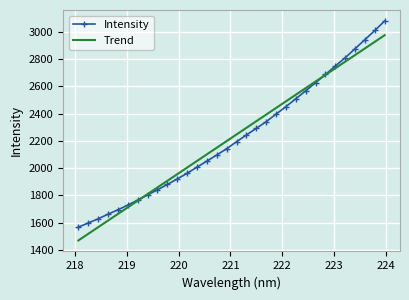

Rank the series by their maximum value, from highest to lowest.

Intensity, Trend